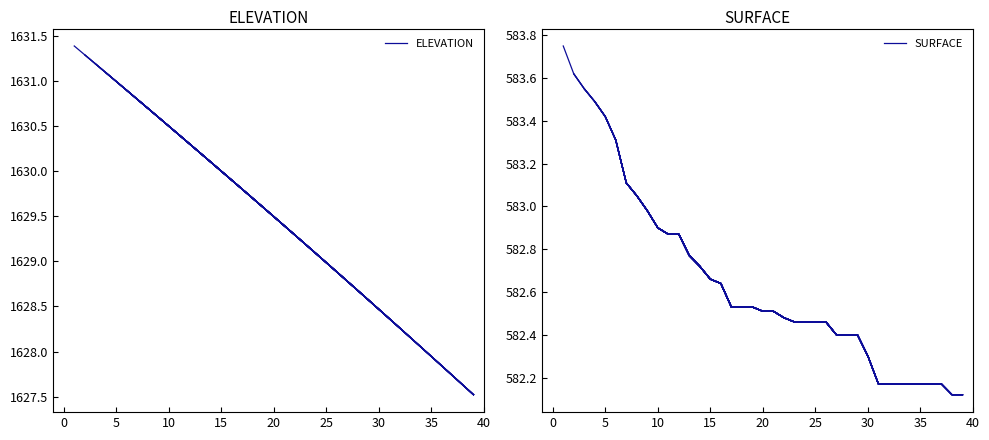

Is this an area chart (filled region under the line)?

No